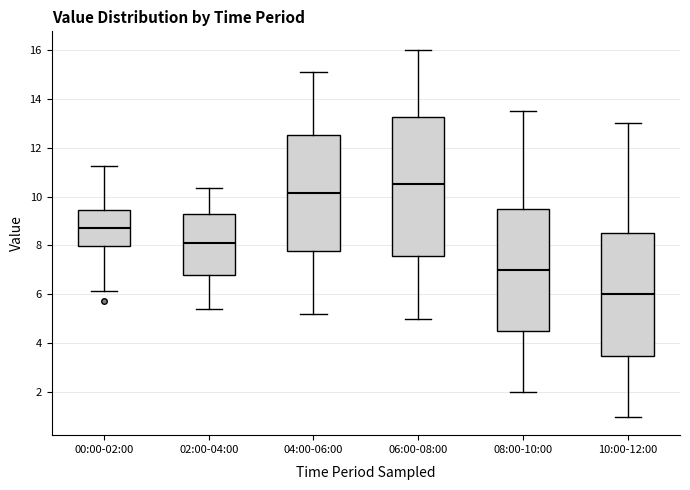

Reading left to right, transcribe this box plot: for each box, give where its median line is, the range the box spans, and where its two whiskers end, as read against the y-axis. The values are not printed on the chart, so give them approximately, as read against the axis.

00:00-02:00: median 8.8, box 8.0 to 9.4, whiskers 6.2 to 11.2
02:00-04:00: median 8.2, box 6.8 to 9.2, whiskers 5.4 to 10.4
04:00-06:00: median 10.2, box 7.8 to 12.6, whiskers 5.2 to 15.2
06:00-08:00: median 10.6, box 7.6 to 13.2, whiskers 5.0 to 16.0
08:00-10:00: median 7.0, box 4.6 to 9.6, whiskers 2.0 to 13.6
10:00-12:00: median 6.0, box 3.6 to 8.6, whiskers 1.0 to 13.0